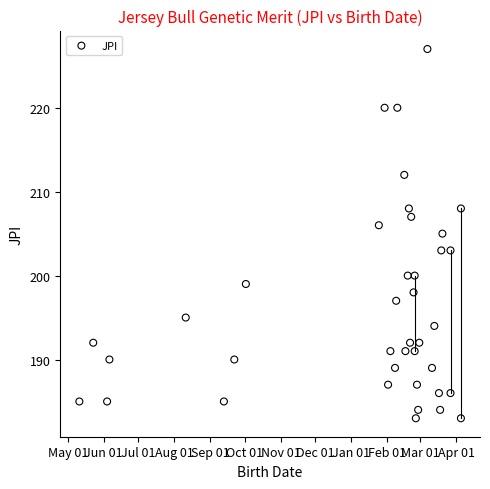

What is the range of Y values (max minus min)?

44